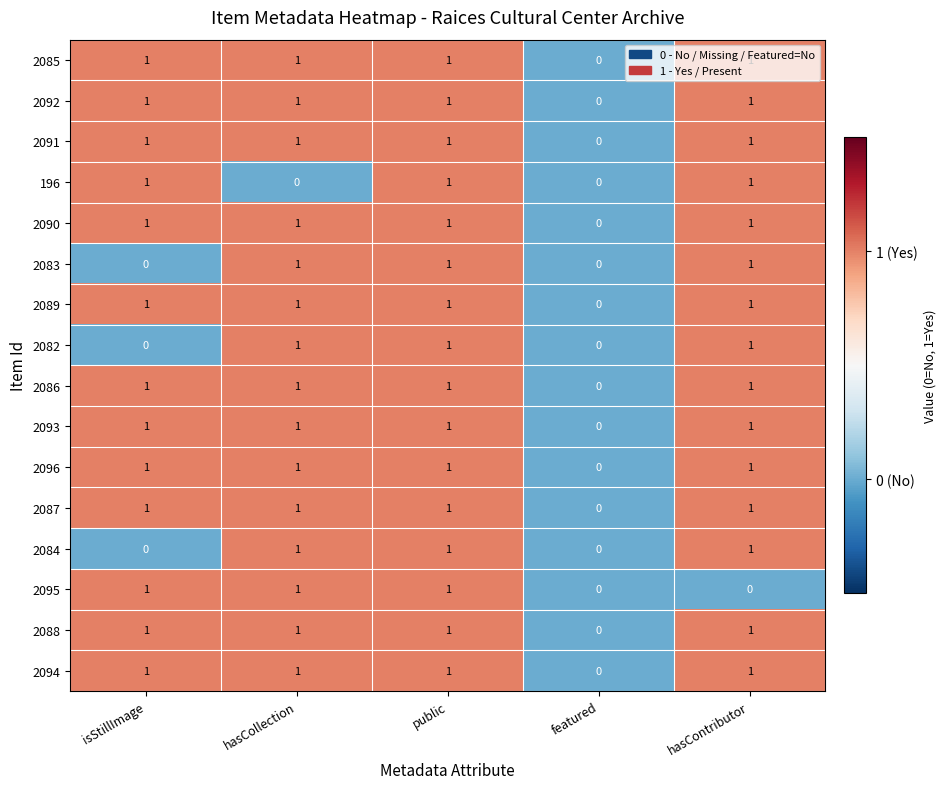

What is the sum of all 2085 values?

4